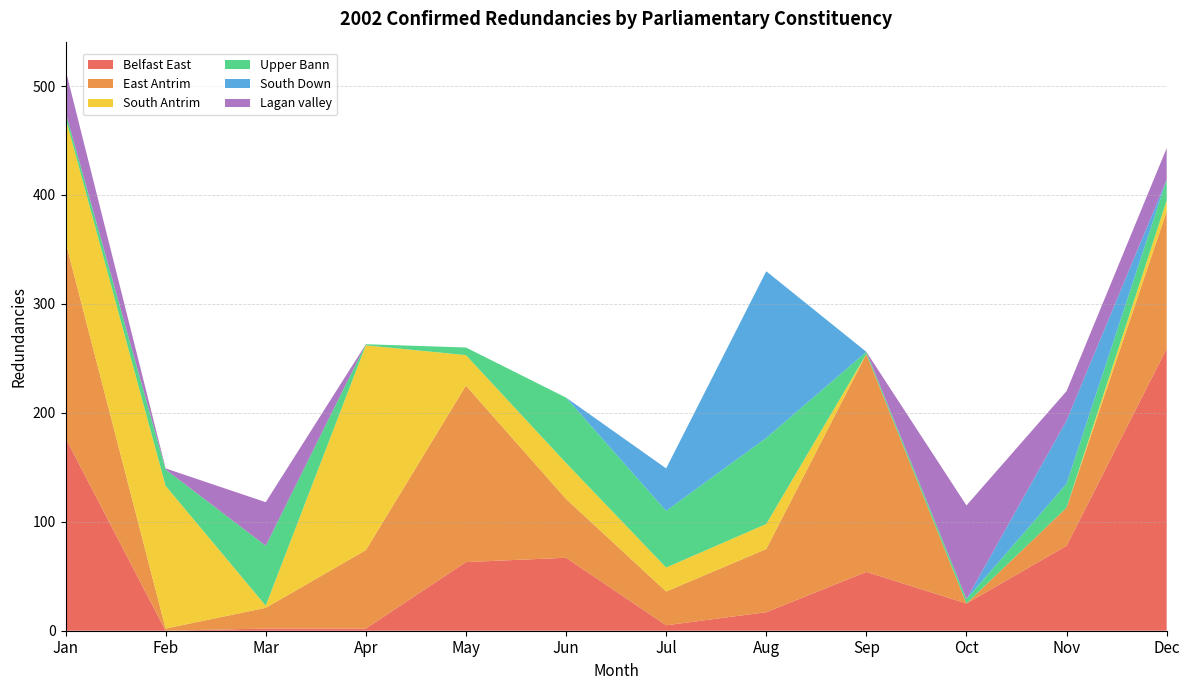

Reading left to right, transcribe all the data shown in this chart.

Belfast East: 177	0	2	2	63	67	5	17	54	25	78	259
East Antrim: 180	2	19	72	162	54	31	58	200	0	35	126
South Antrim: 114	131	2	188	28	33	22	23	0	0	0	10
Upper Bann: 5	15	55	1	7	60	52	79	2	4	22	19
South Down: 0	0	0	0	0	0	39	153	0	0	58	0
Lagan valley: 39	1	40	0	0	0	0	0	0	86	27	29